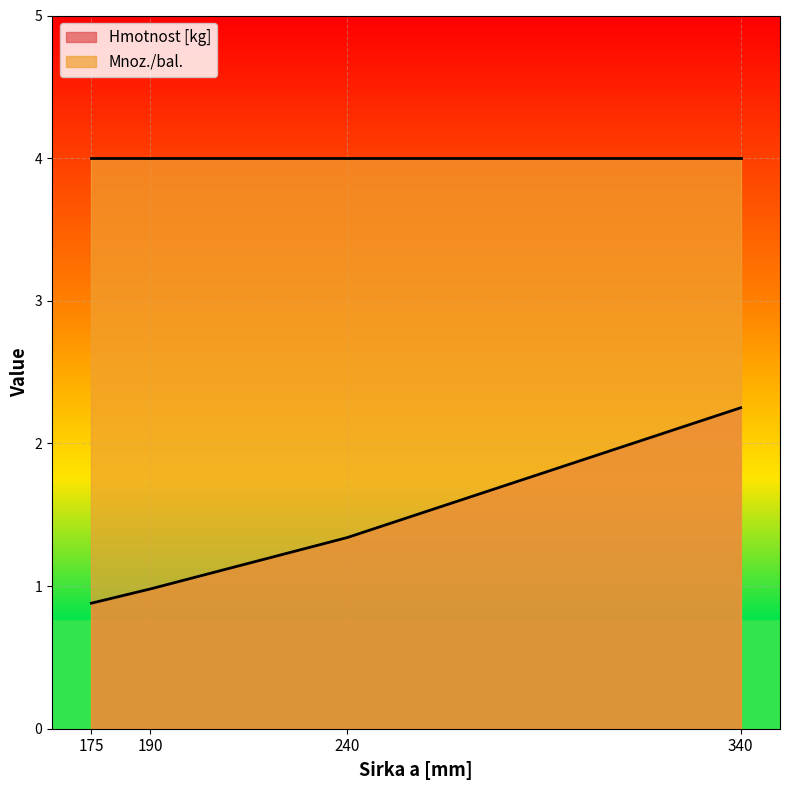

True or false: the data shows 3.2 at 340.

False